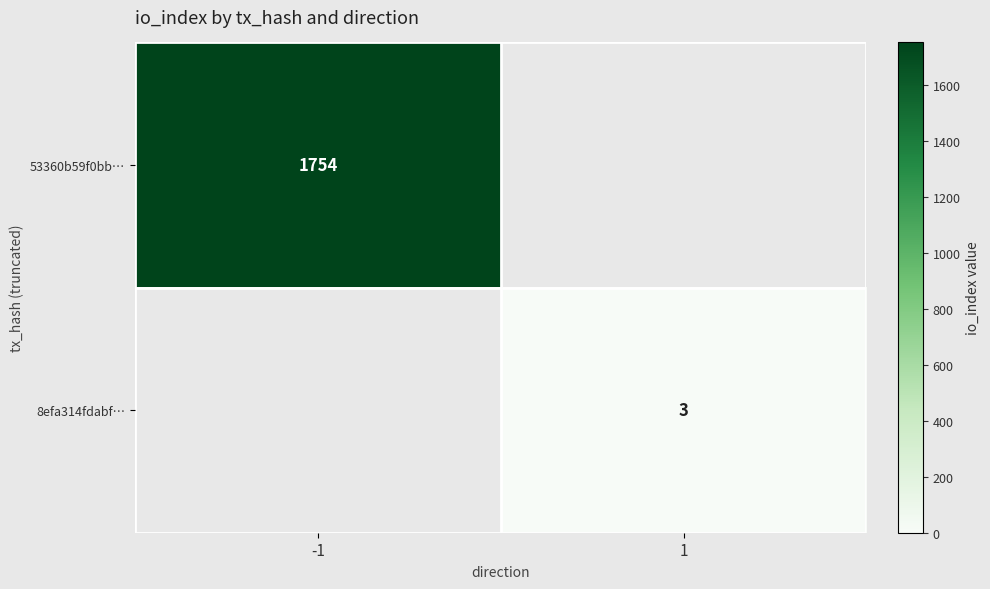

True or false: 53360b59f0bb… has a value of 1754 at -1.

True